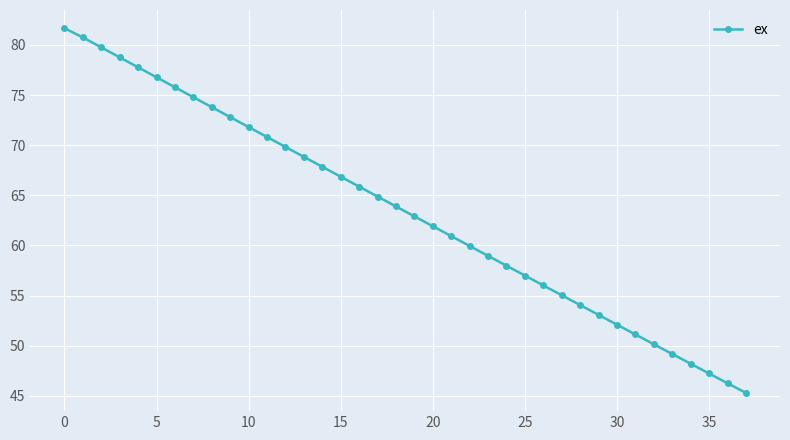

What is the maximum value shown in the chart?

81.7